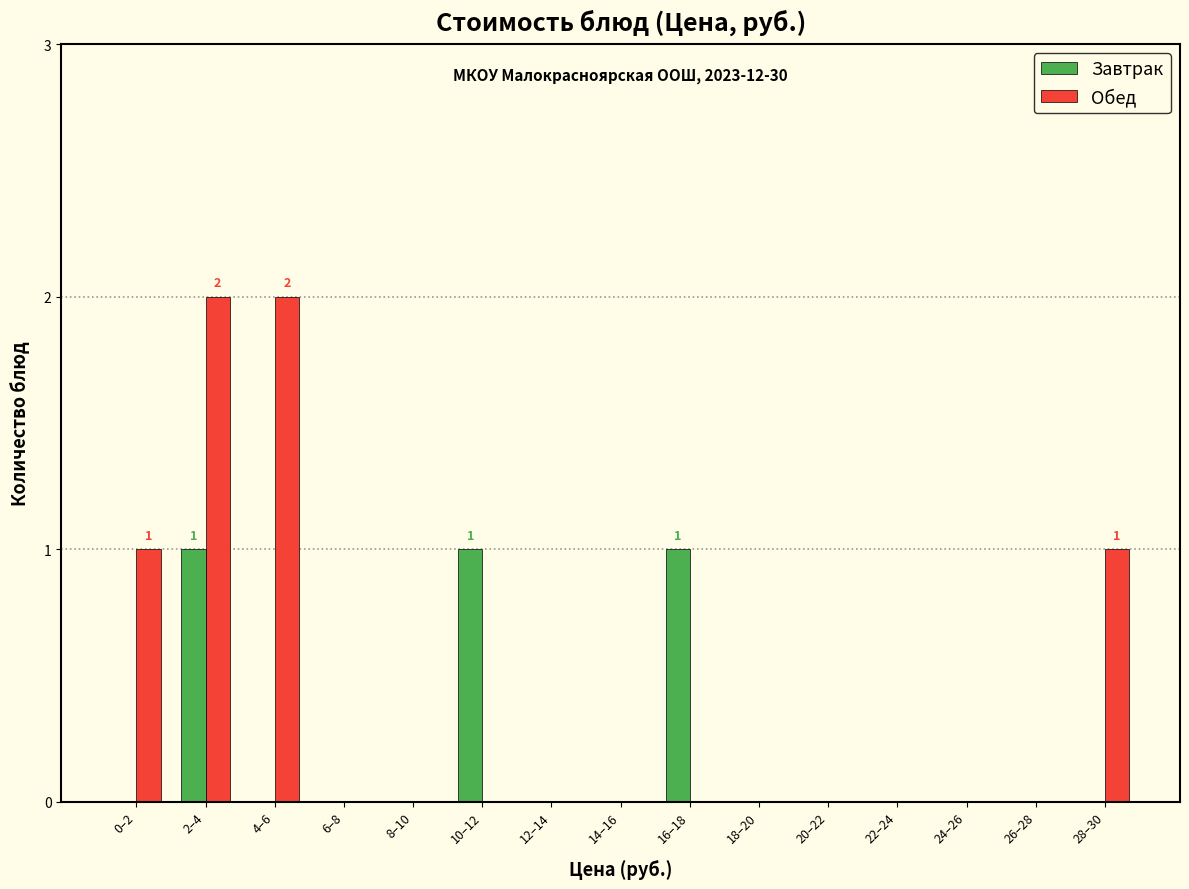

Reading right to left, extract all data points from this chart.

Завтрак: 28–30=0	26–28=0	24–26=0	22–24=0	20–22=0	18–20=0	16–18=1	14–16=0	12–14=0	10–12=1	8–10=0	6–8=0	4–6=0	2–4=1	0–2=0
Обед: 28–30=1	26–28=0	24–26=0	22–24=0	20–22=0	18–20=0	16–18=0	14–16=0	12–14=0	10–12=0	8–10=0	6–8=0	4–6=2	2–4=2	0–2=1